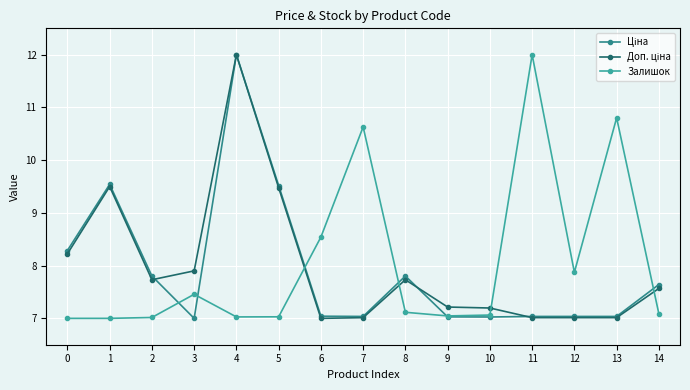

What is the value of the Залишок point at the 5th from the left?

7.0